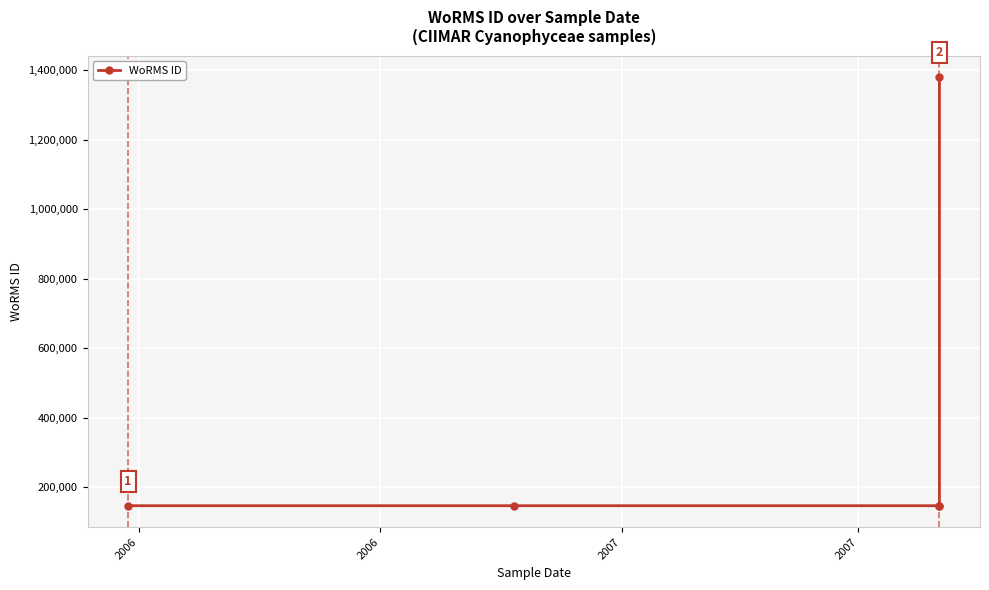

What is the minimum value shown in the chart?

146623